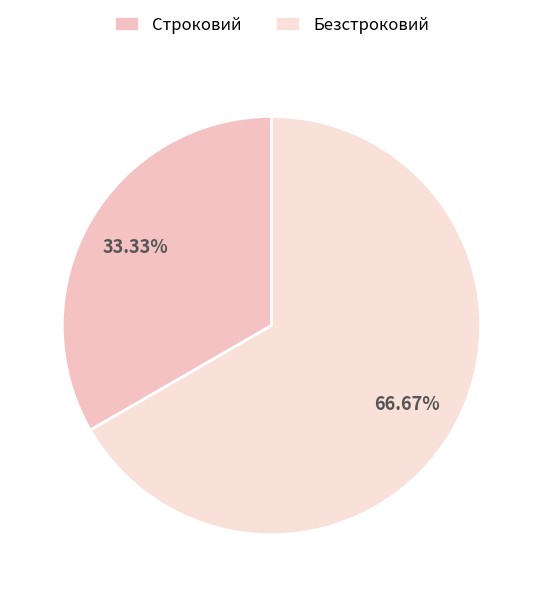

To the nearest percent, what portion does Строковий represent?

33%